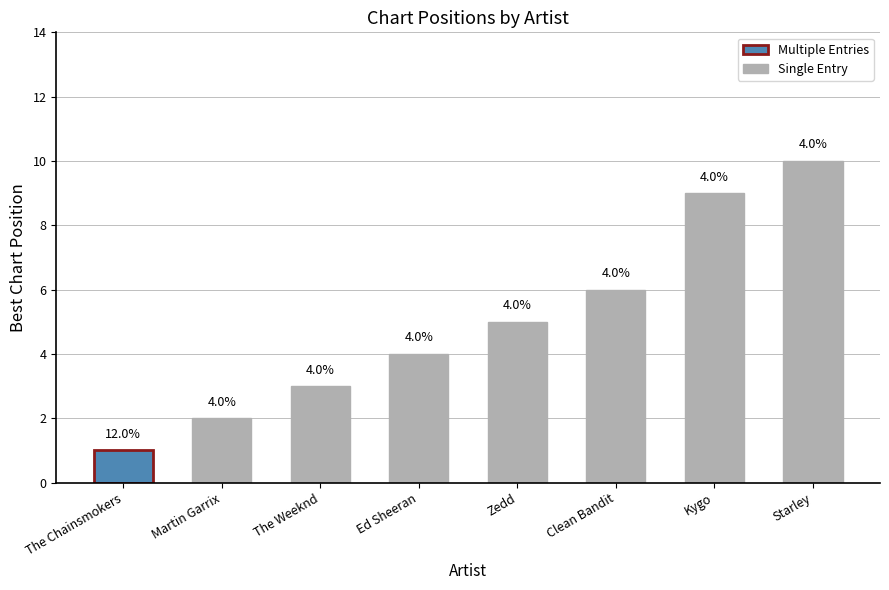

What position from the right is Clean Bandit?

3